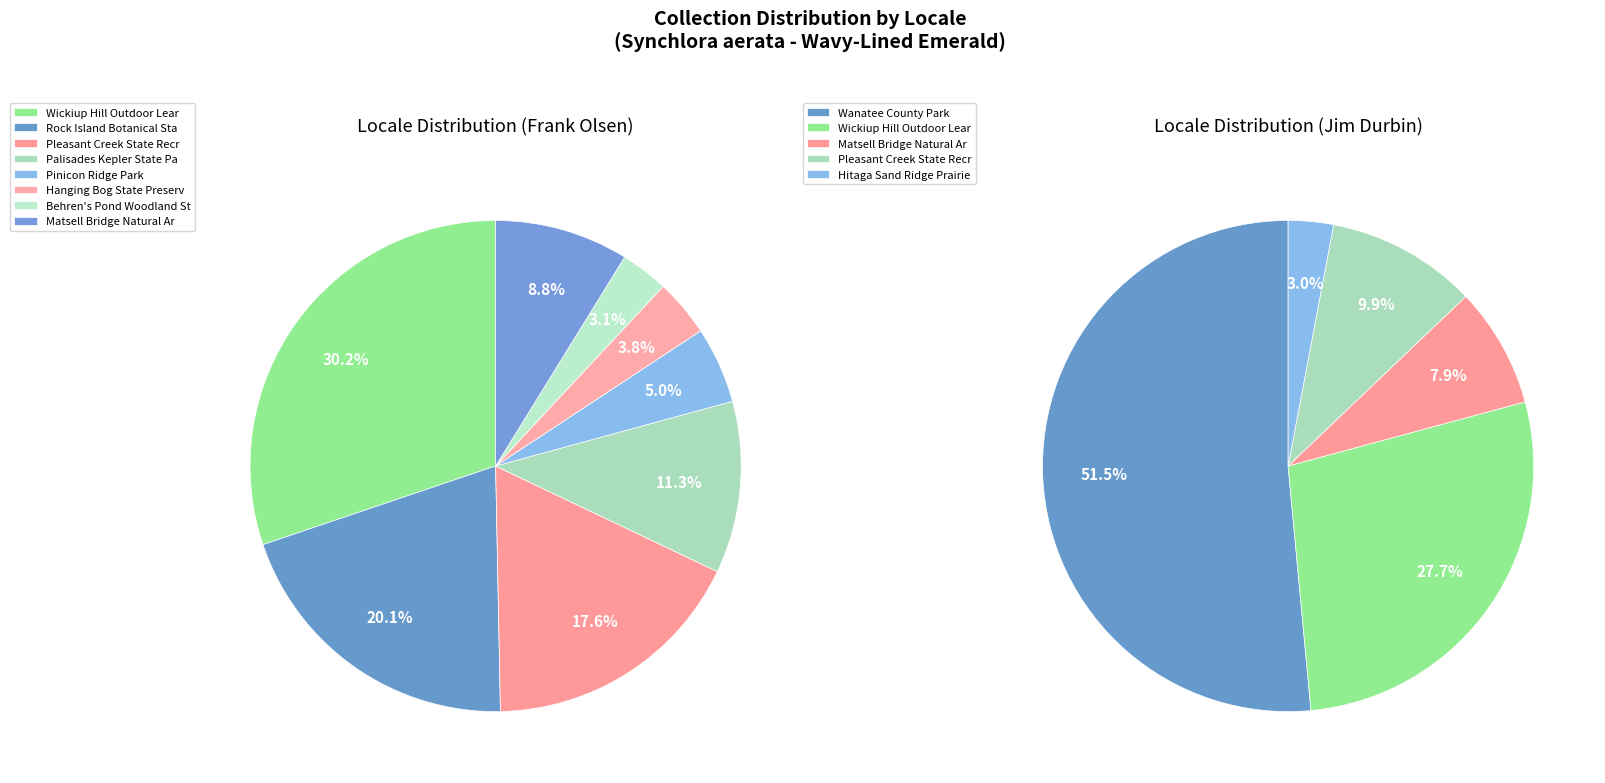

Is the sum of Rock Island Botanical State Preserve and Hitaga Sand Ridge Prairie Preserve greater than half?

No